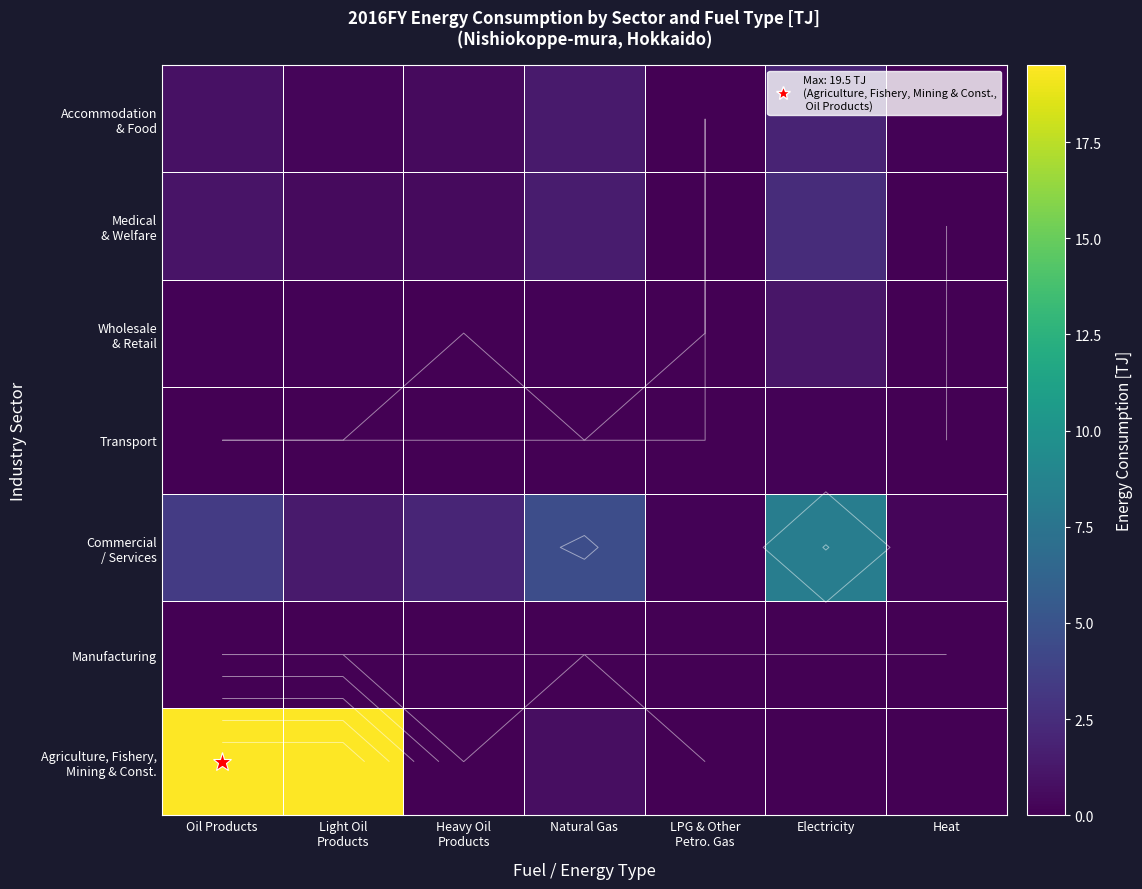

Which category has the lowest value in the Accommodation & Food series?

LPG & Other Petro. Gas